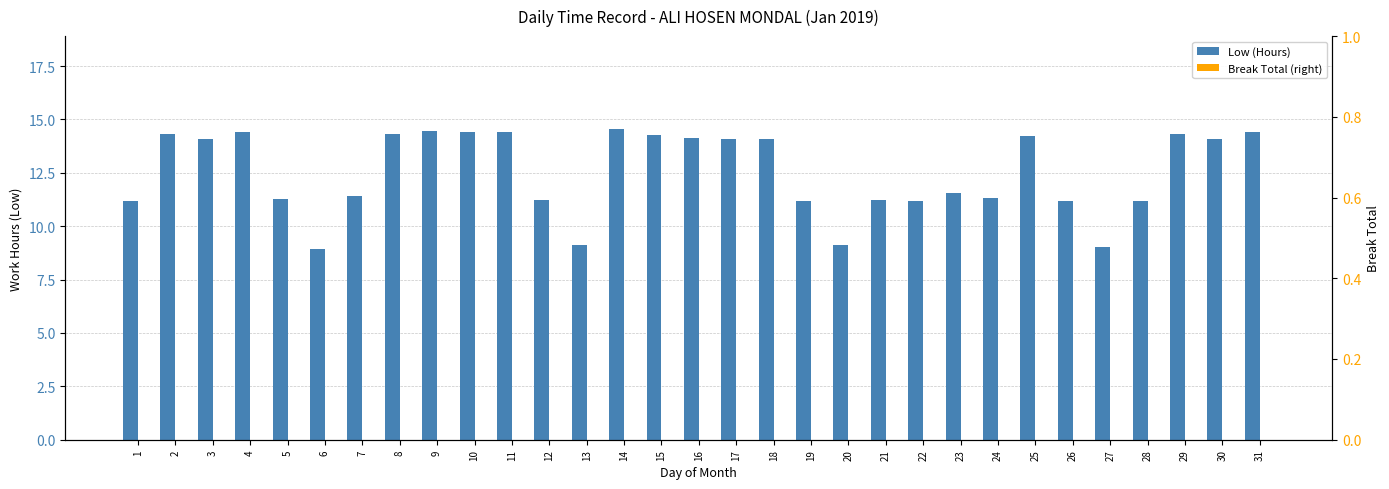

How many series are shown in this chart?

2